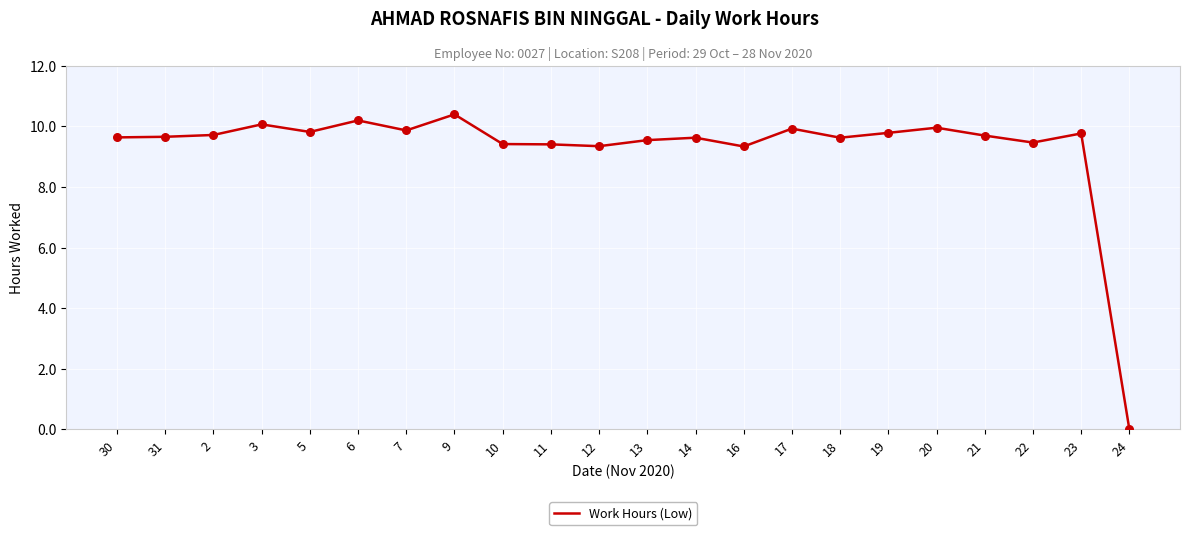

What is the change in value from 16 to 24?

-9.3